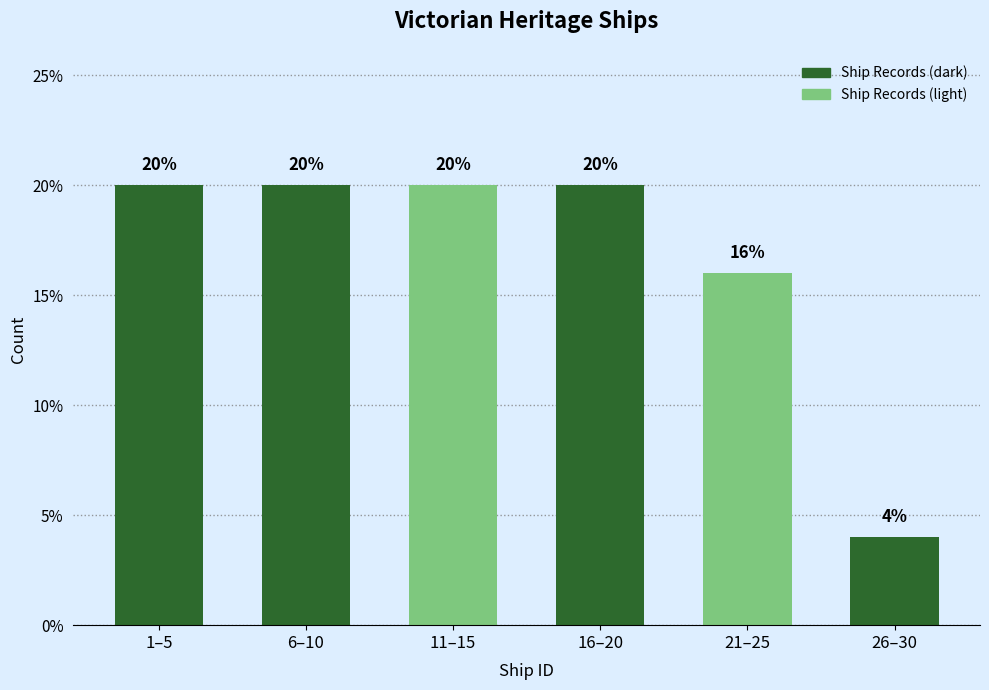

Reading left to right, what are all the values shown in this chart?

1–5=20	6–10=20	11–15=20	16–20=20	21–25=16	26–30=4